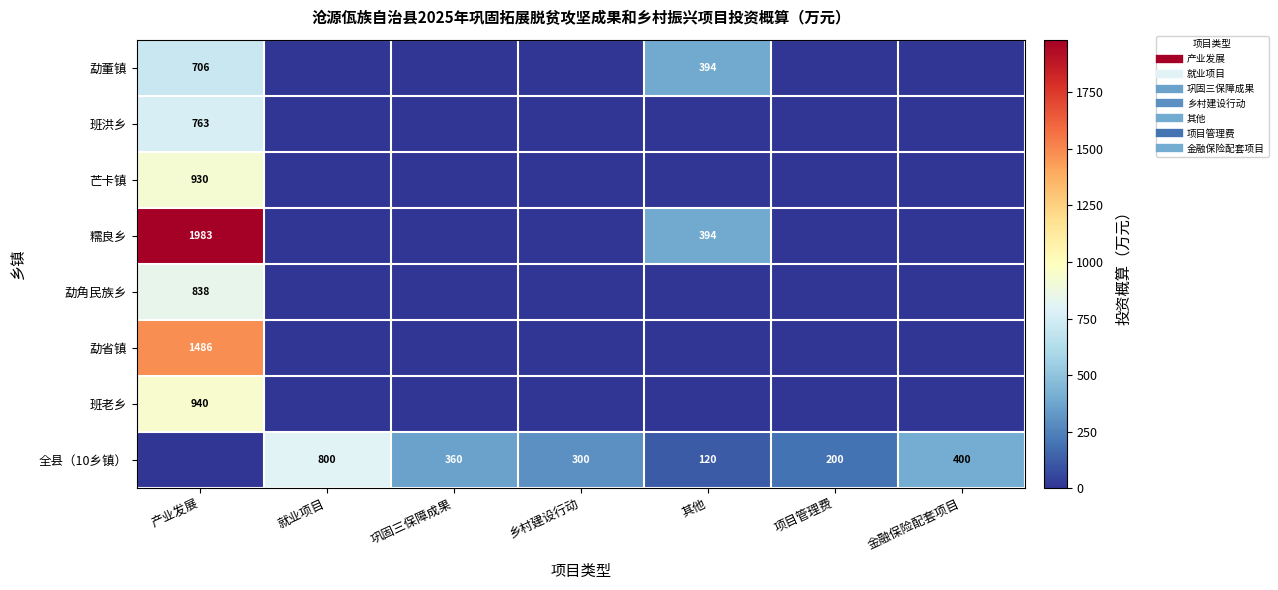

Rank the categories by 糯良乡 value from highest to lowest.

产业发展, 其他, 就业项目, 巩固三保障成果, 乡村建设行动, 项目管理费, 金融保险配套项目